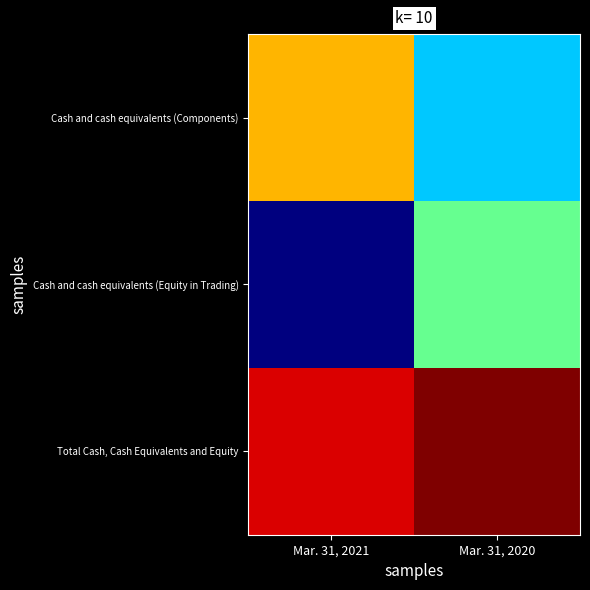

Which series has the largest total across all categories?

Total Cash, Cash Equivalents and Equity